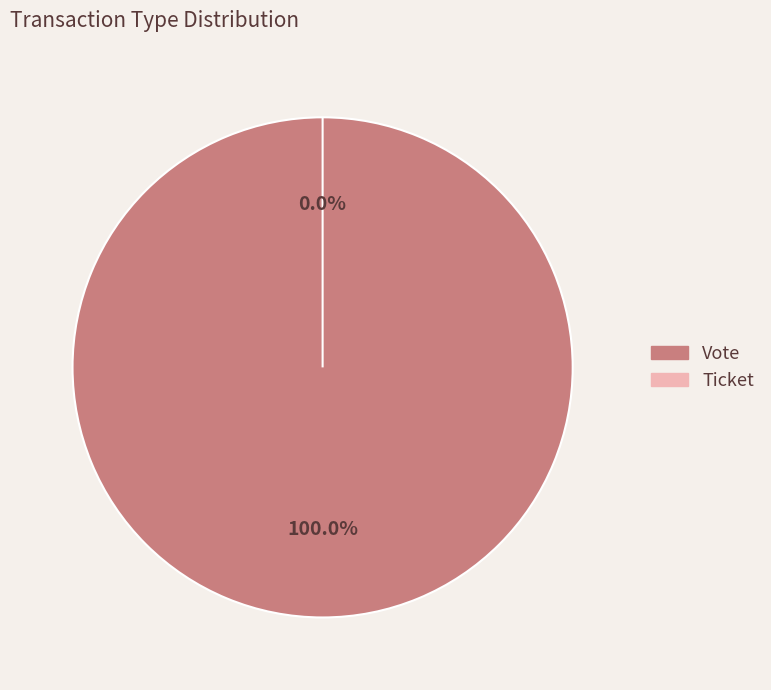

To the nearest percent, what is the difference between the Vote and Ticket slice percentages?

100%